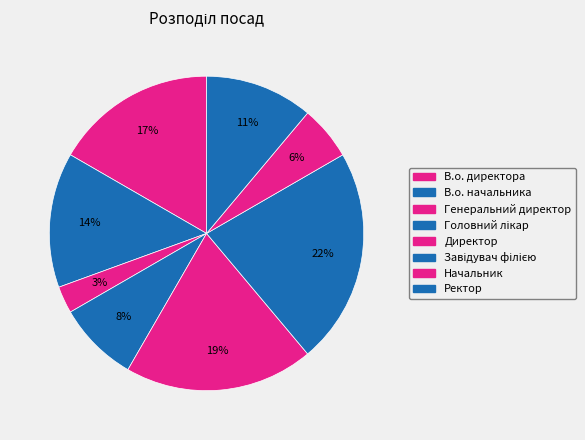

How many slices are in this pie chart?

8